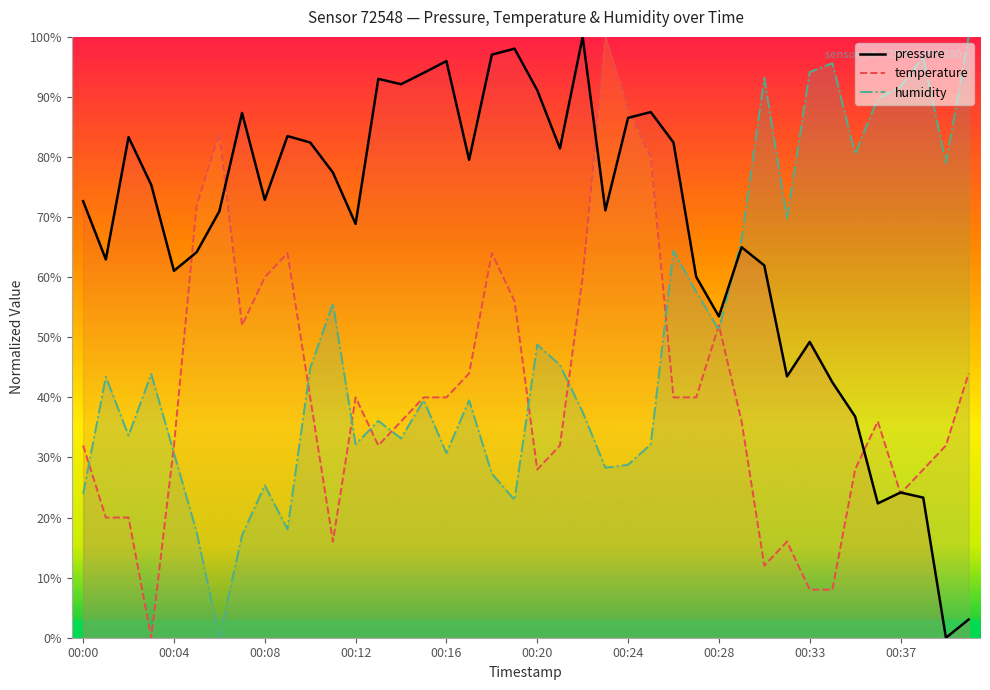

Which series has the largest total across all categories?

pressure